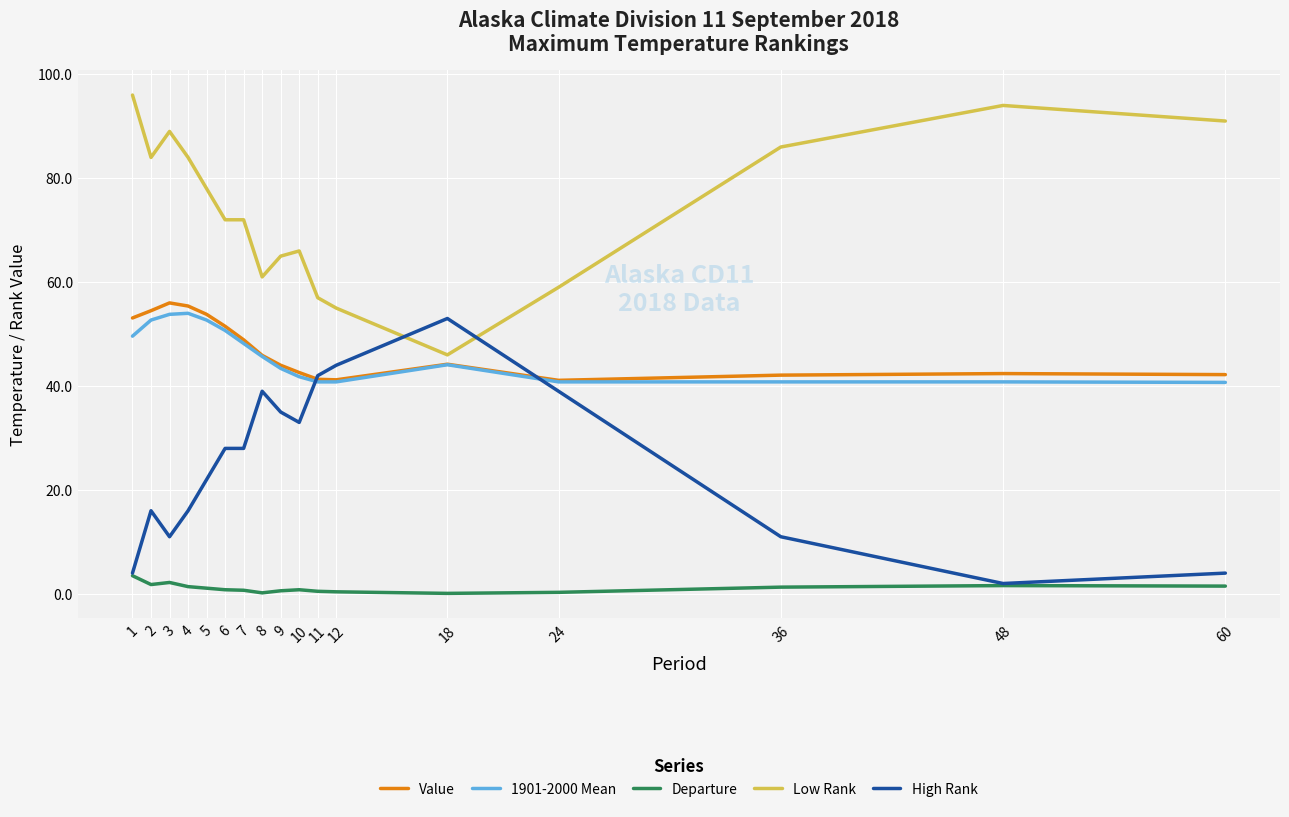

At which category does Low Rank reach its first local peak?

3